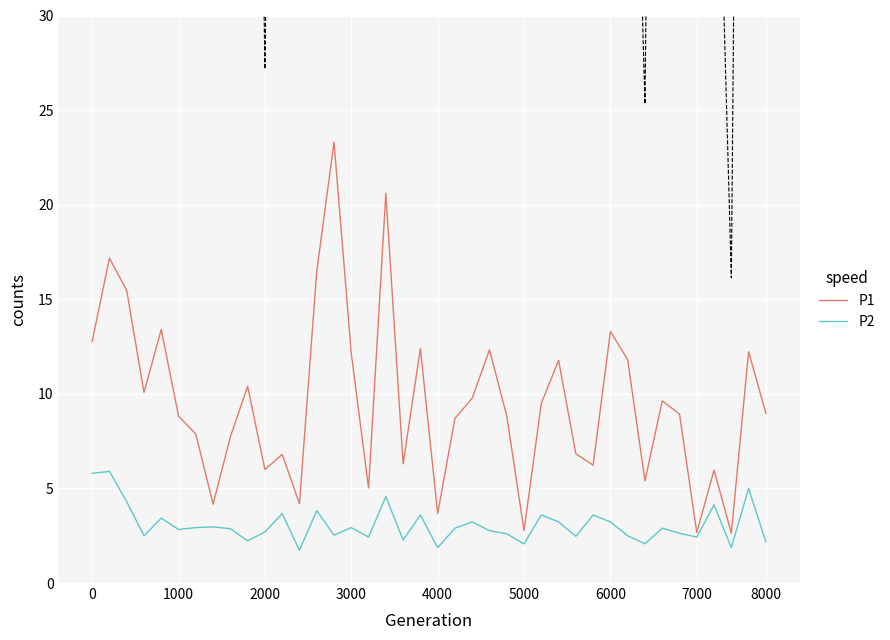

Rank the series by their average value, from highest to lowest.

P1, P2